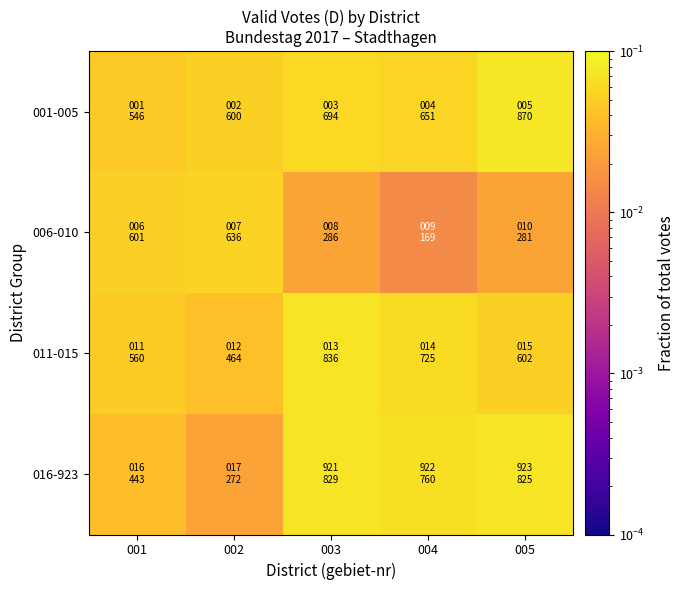

Which category has the highest value across all series?

005